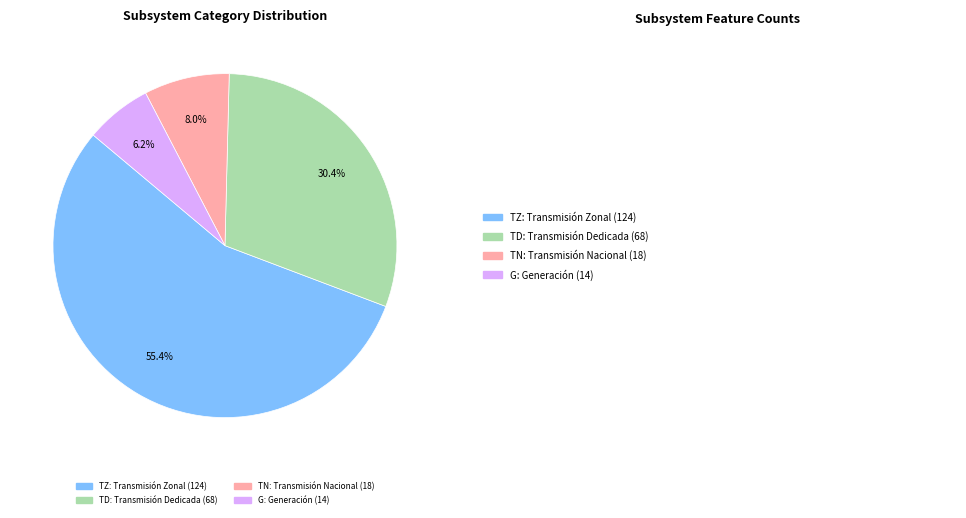

Which has a higher value, TZ or TN?

TZ